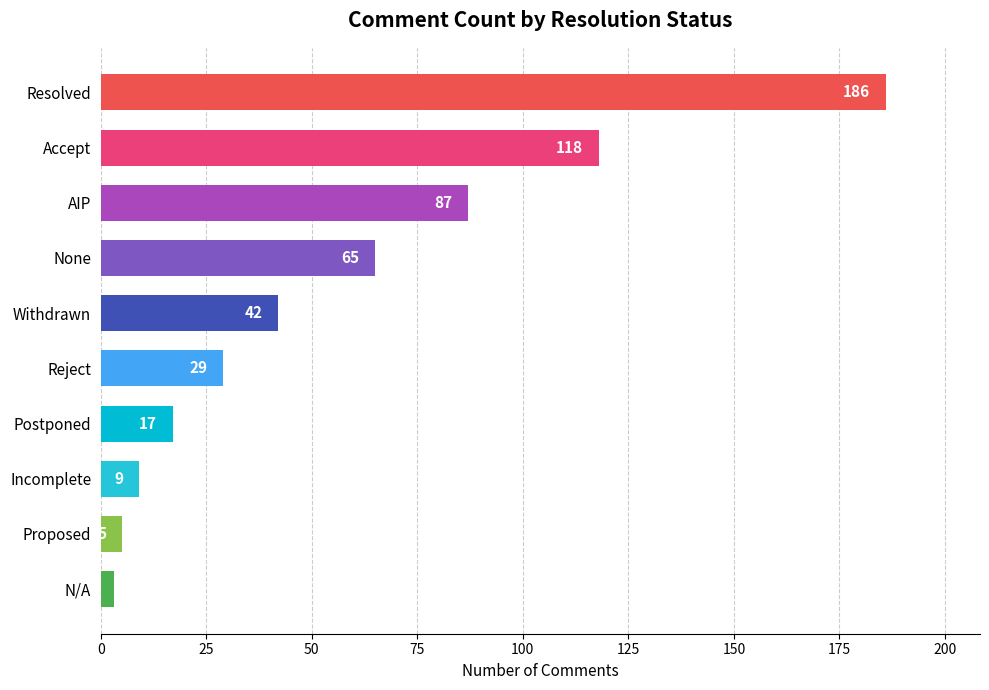

Reading bottom to top, transcribe all the data shown in this chart.

3	5	9	17	29	42	65	87	118	186